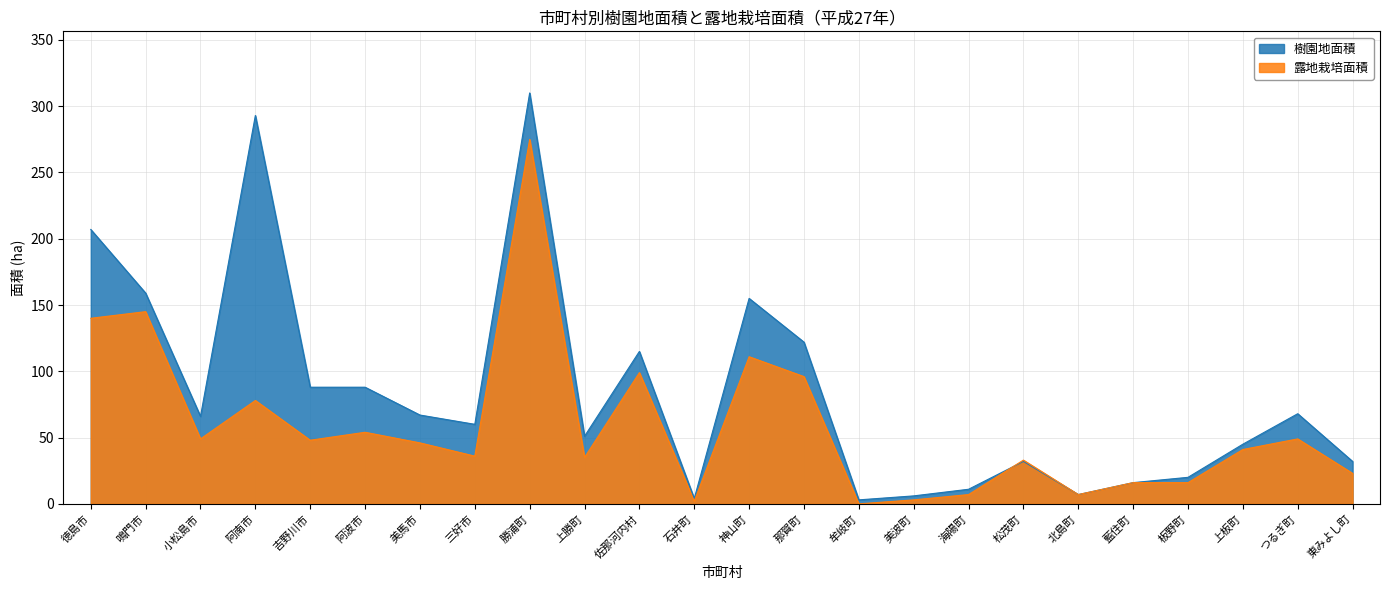

Where is the first local minimum for 露地栽培面積?

小松島市